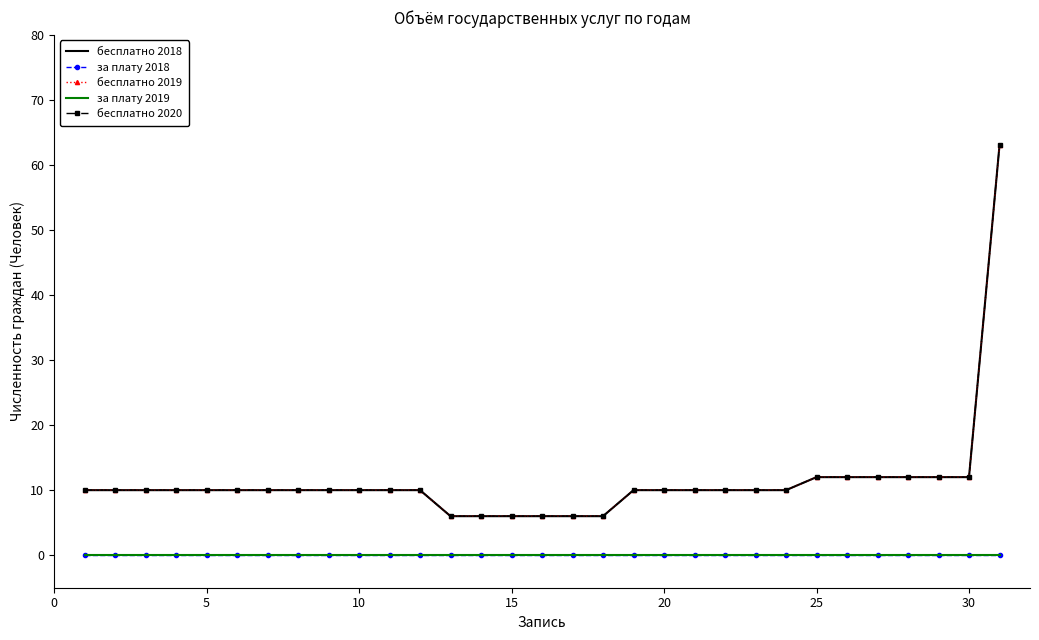

List the series in order of their peak value, lowest first.

за плату 2018, за плату 2019, бесплатно 2018, бесплатно 2019, бесплатно 2020